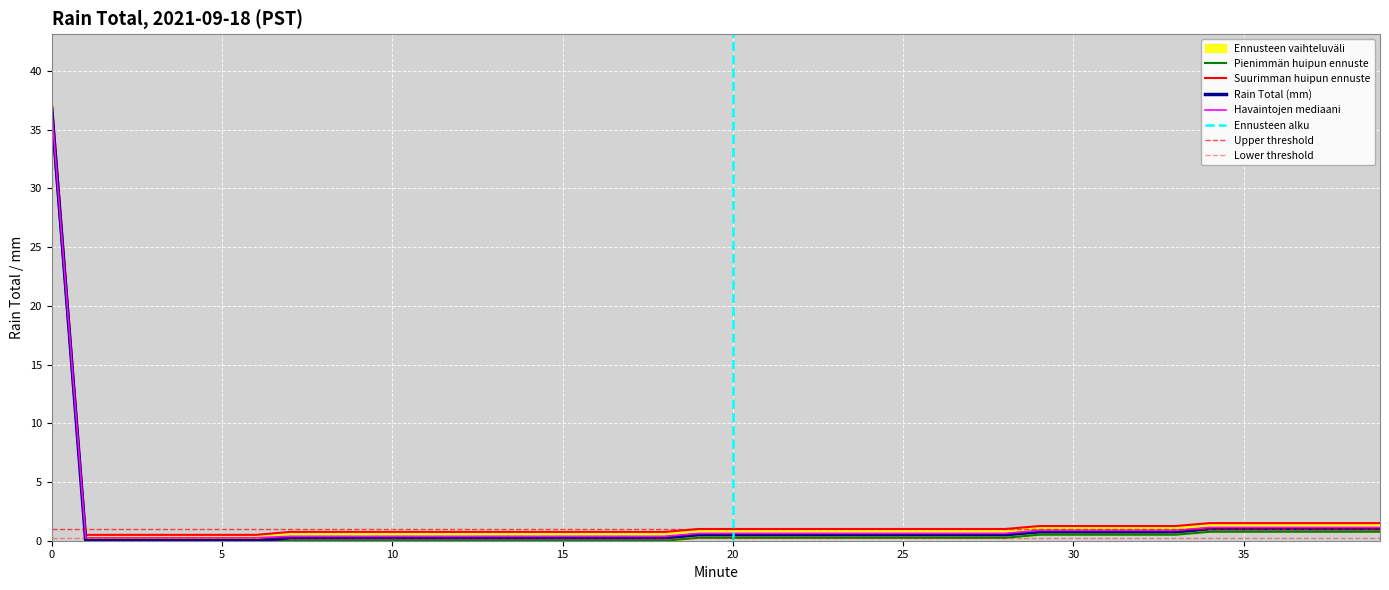

True or false: Lower Bound and Upper Bound intersect in this chart.

False